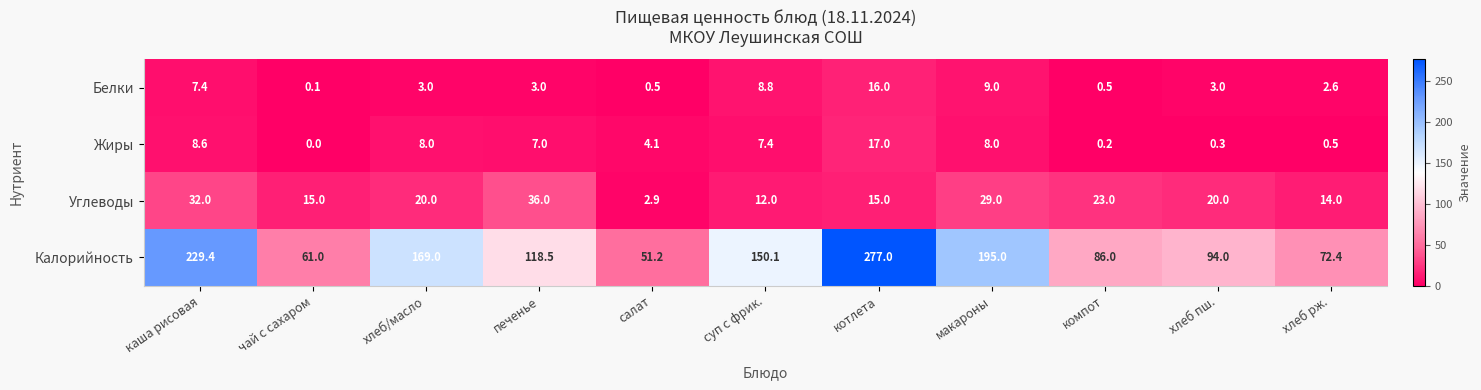

Which series has the largest total across all categories?

Калорийность